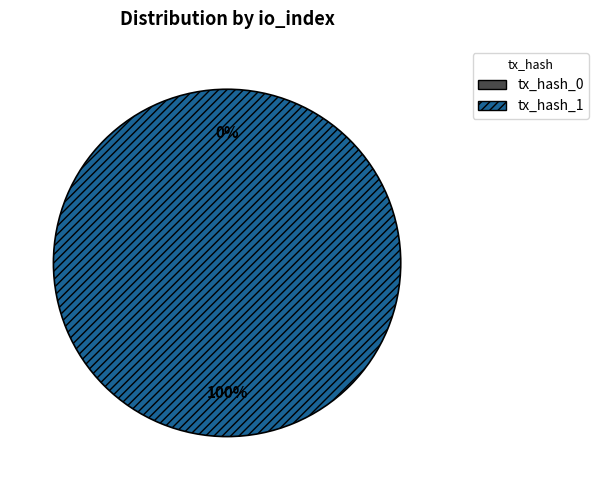

Does any single category account for the majority?

Yes